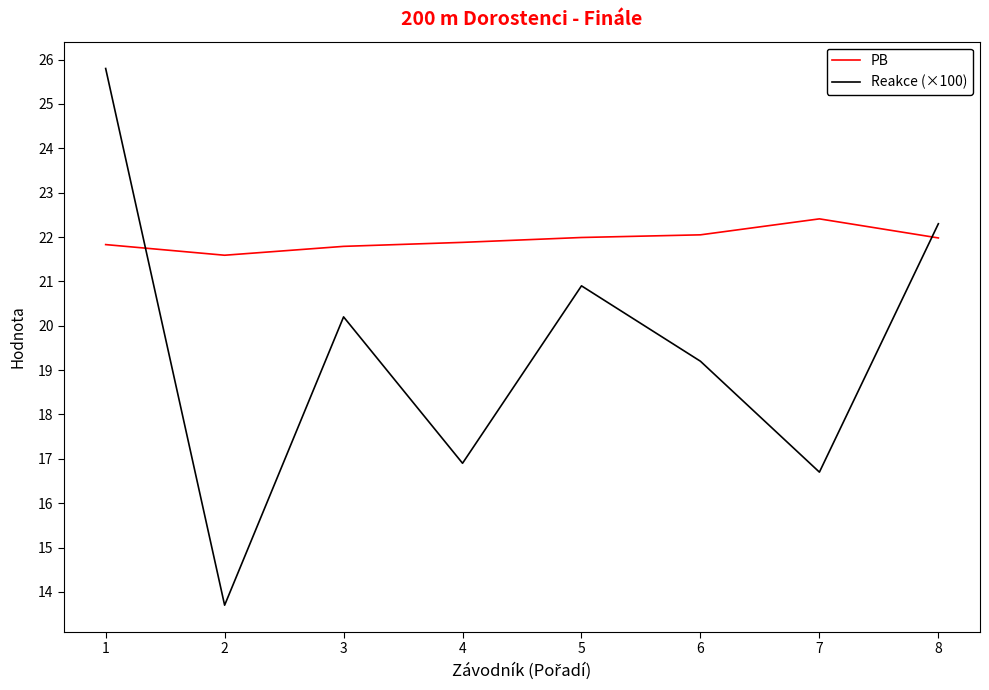

What is the difference between the maximum and minimum values in the Reakce (×100) series?

12.1